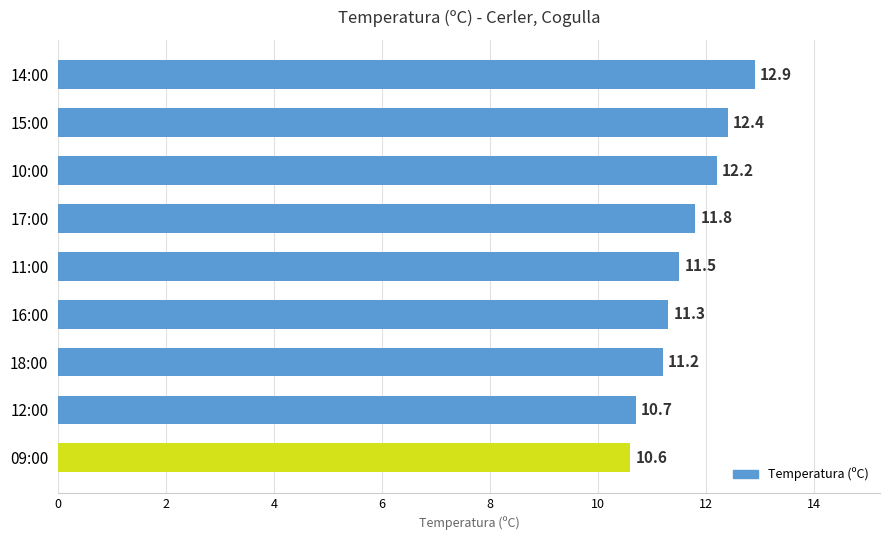

Reading top to bottom, transcribe all the data shown in this chart.

14:00=12.9	15:00=12.4	10:00=12.2	17:00=11.8	11:00=11.5	16:00=11.3	18:00=11.2	12:00=10.7	09:00=10.6